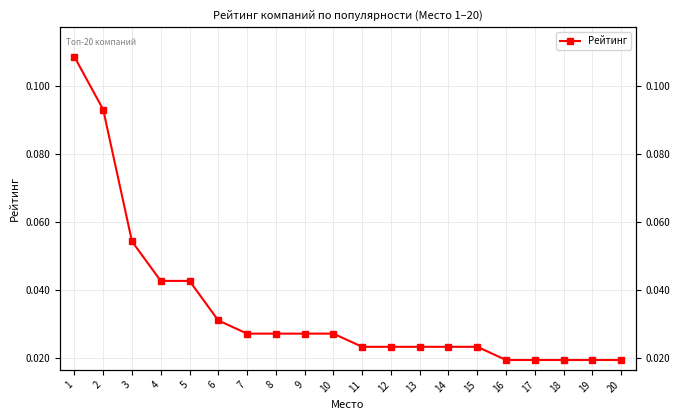

List the labels in order of value, smallest first.

16, 17, 18, 19, 20, 11, 12, 13, 14, 15, 7, 8, 9, 10, 6, 4, 5, 3, 2, 1